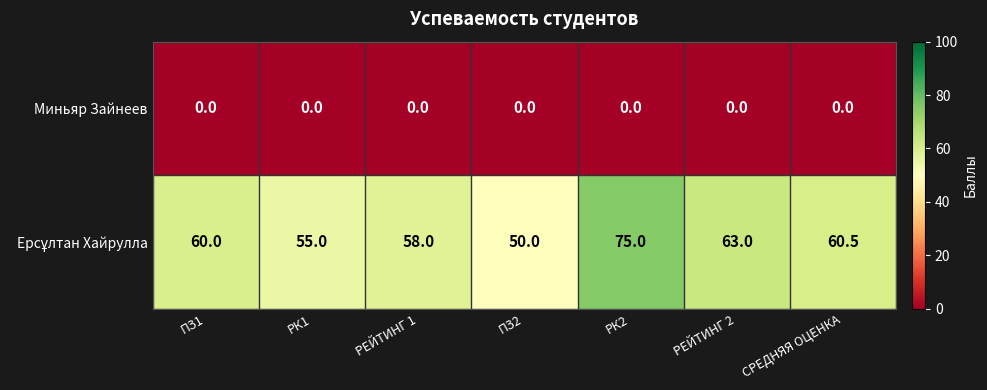

True or false: Миньяр Зайнеев has a value of 0.0 at СРЕДНЯЯ ОЦЕНКА.

True